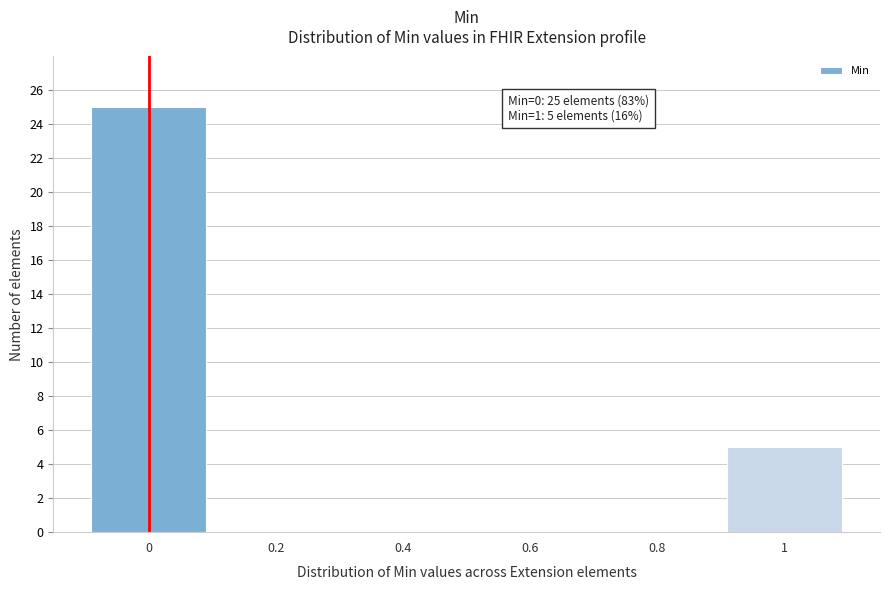

Over which range of the x-axis is the bar tallest?

-0.1 to 0.1